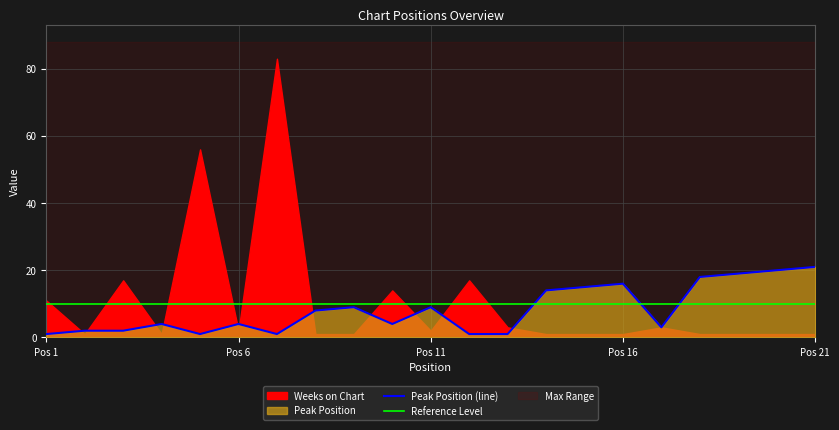

Approximately how many times larger is the value at 7 compared to 20?

0.1